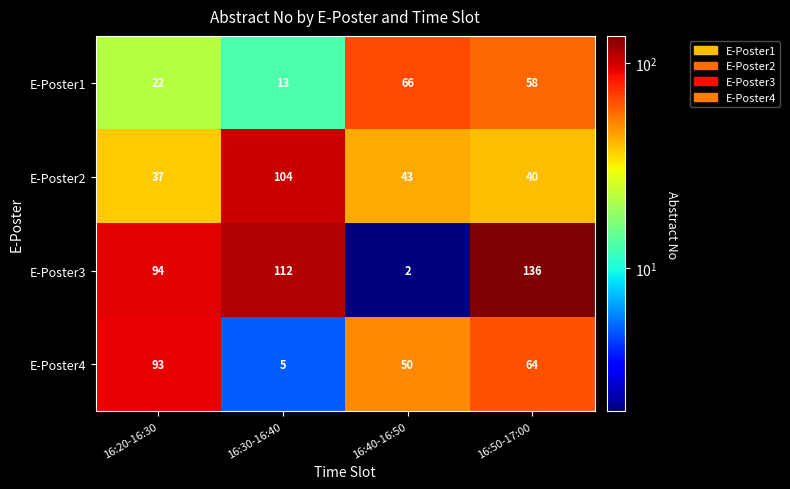

How many E-Poster3 values are between 94 and 136?

3